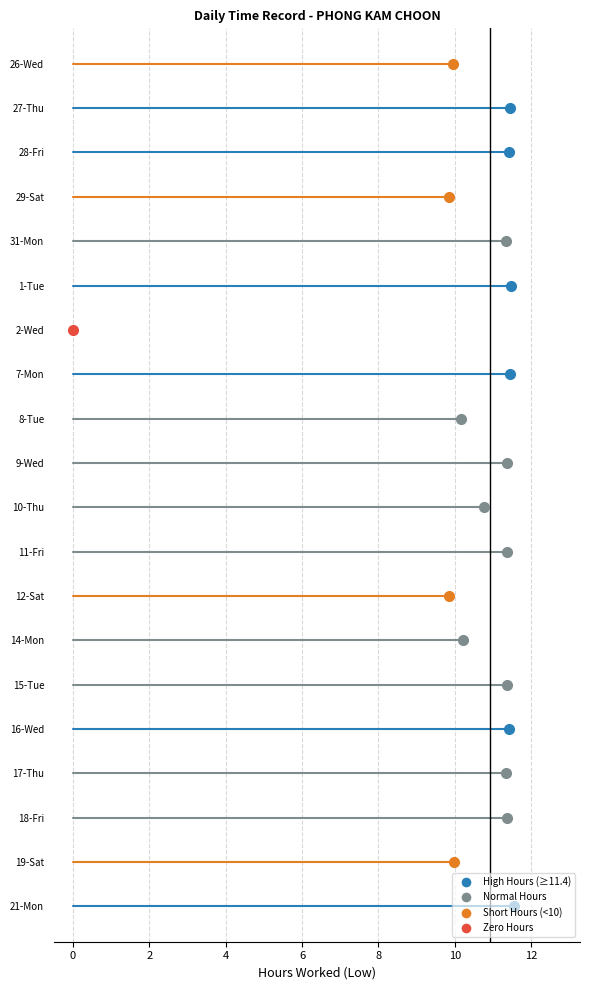

Between 10-Thu and 31-Mon, which is larger?

31-Mon